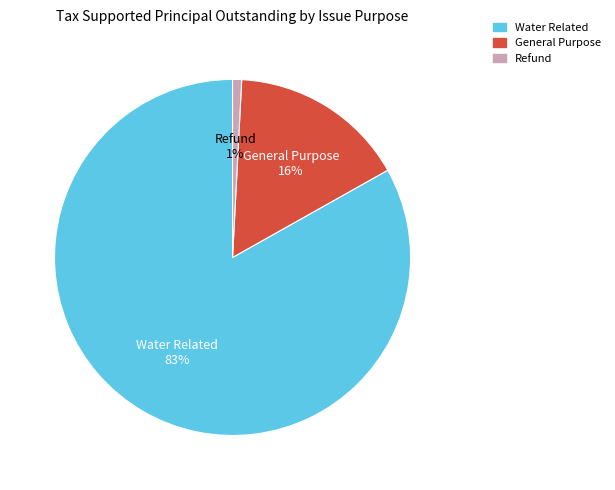

Combined, do General Purpose and Water Related account for over 50%?

Yes